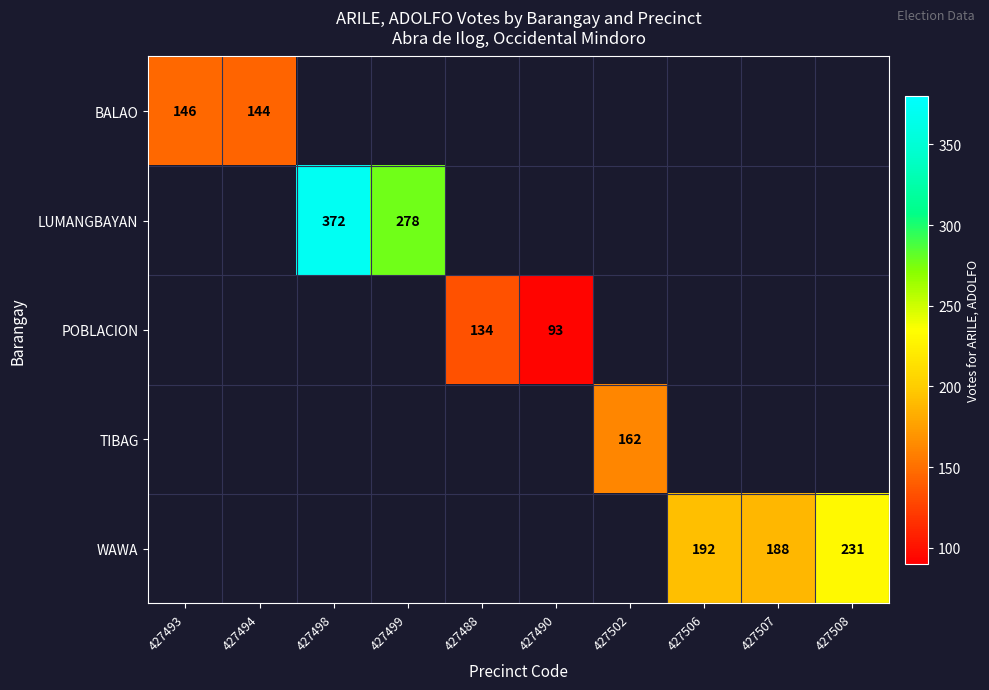

The value of POBLACION at 427488 is 35. True or false?

False